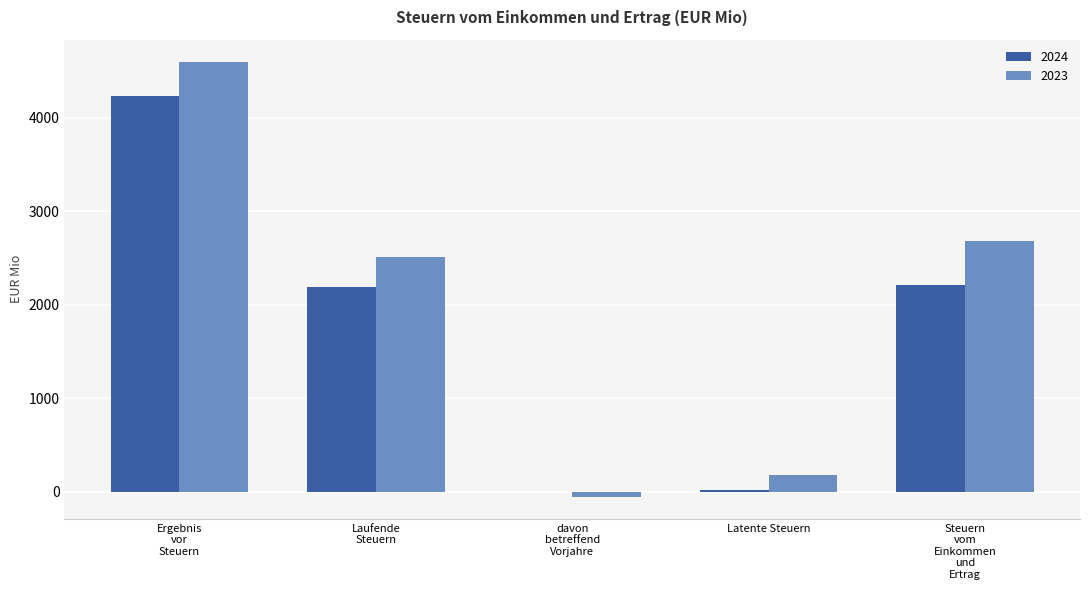

What is the sum of all 2023 values?

9921